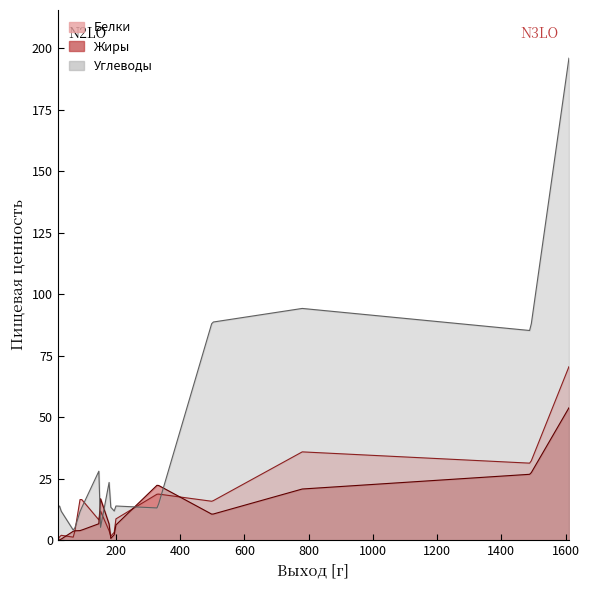

At which label does Углеводы first exceed 14?

150